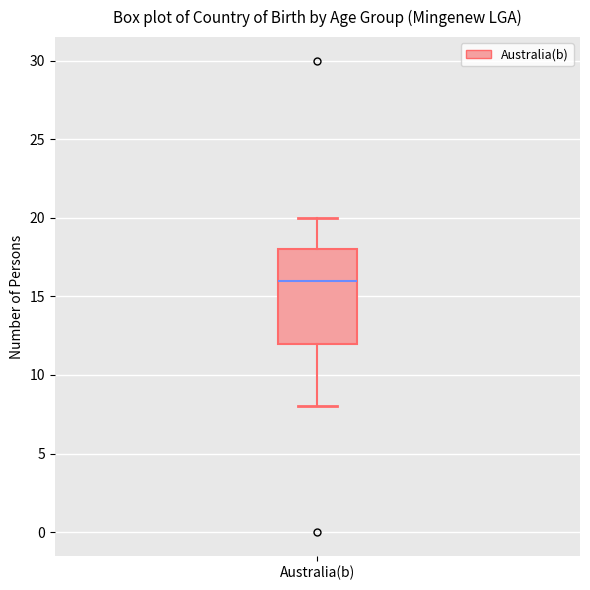

Transcribe this box plot: give where the median line is, the range the box spans, and where the two whiskers end, as read against the y-axis. The values are not printed on the chart, so give them approximately, as read against the axis.

median 16, box 12 to 18, whiskers 8 to 20